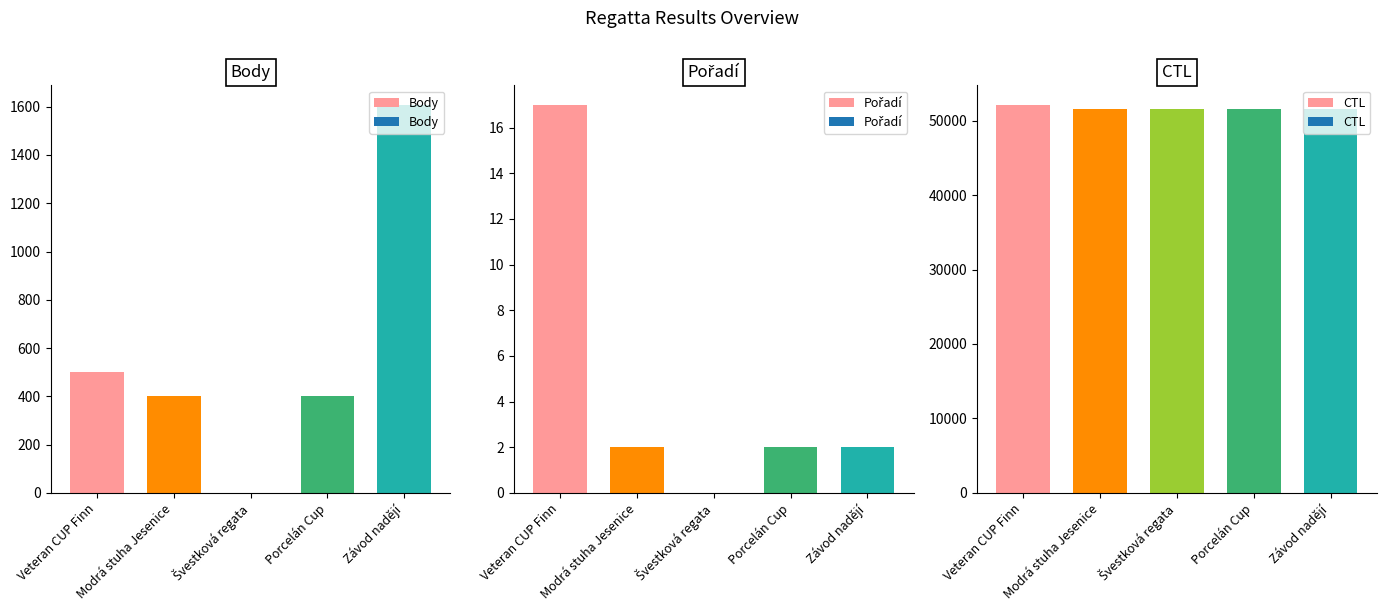

Which series has the widest spread of values?

Body